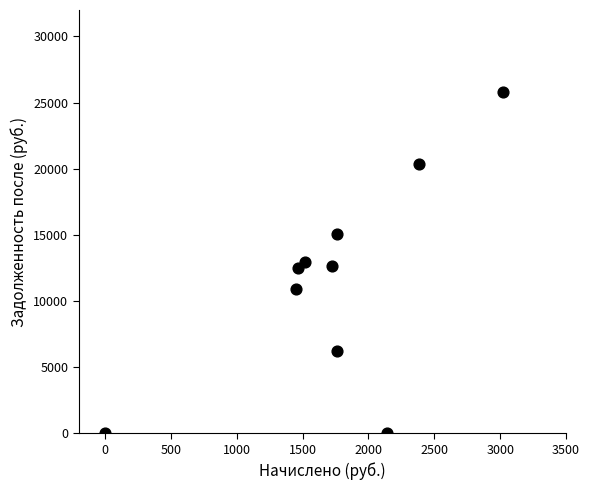

What is the average Y value?

11651.5